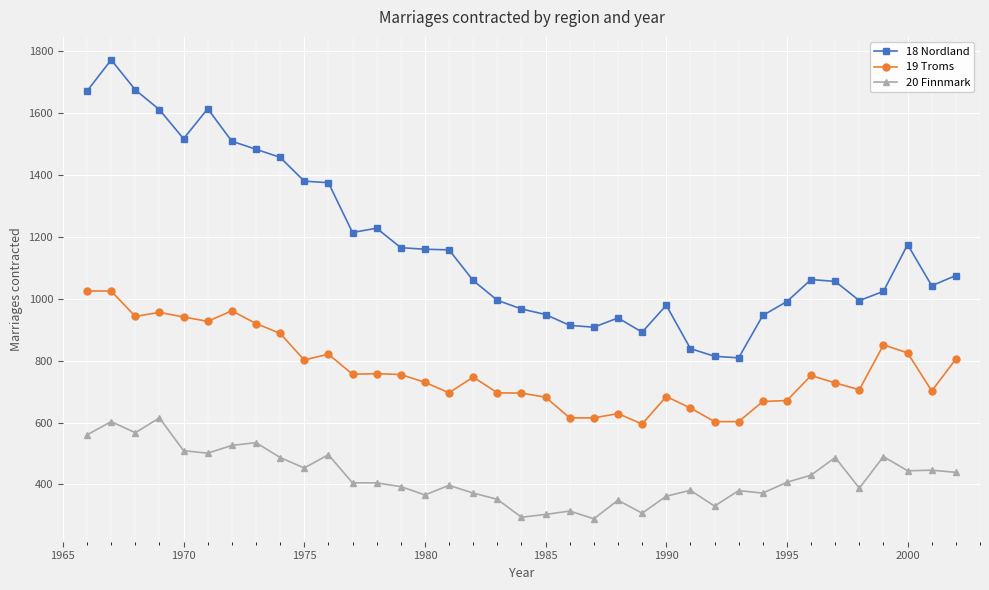

List the series in order of their peak value, highest first.

18 Nordland, 19 Troms, 20 Finnmark